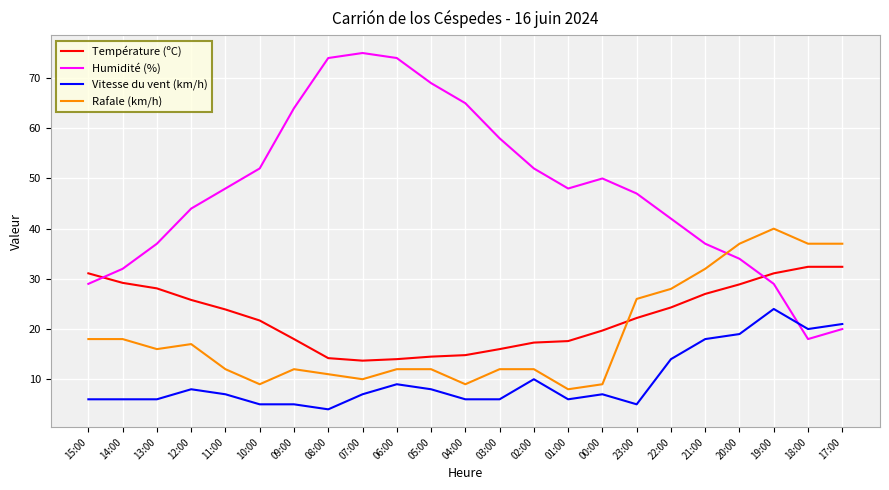

What position from the right is 13:00?

21